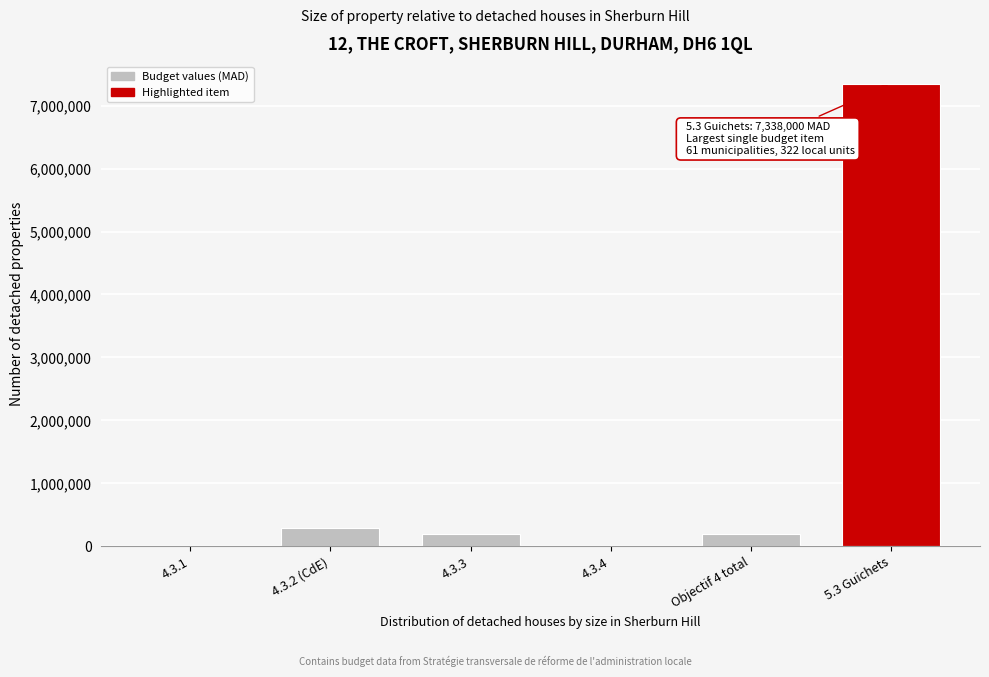

Reading left to right, extract all data points from this chart.

4.3.1=0	4.3.2 (CdE)=300000	4.3.3=200000	4.3.4=0	Objectif 4 total=200000	5.3 Guichets=7338000